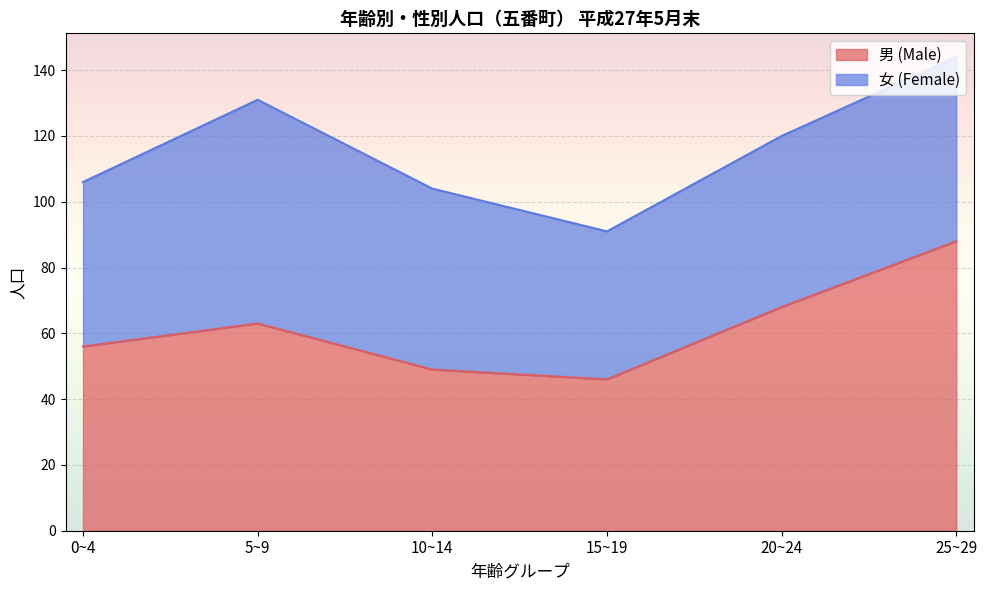

What position from the right is 10~14?

4